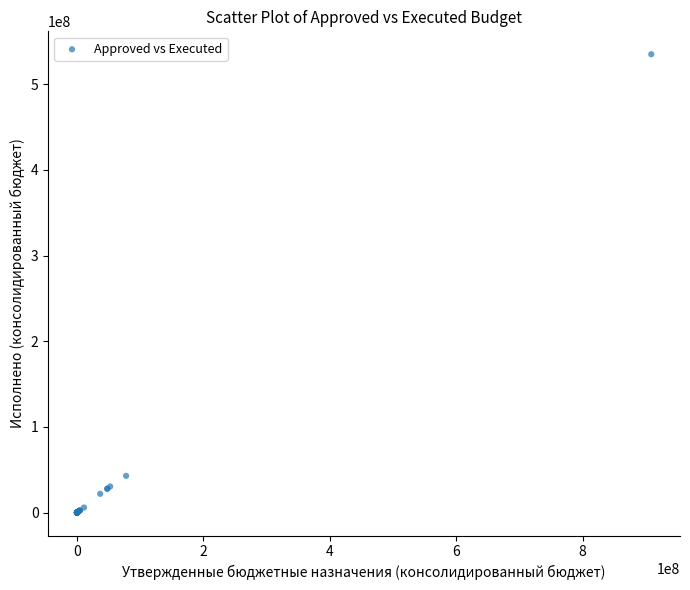

What Y value in the scatter plot is closest to 267515132?

42904788.0